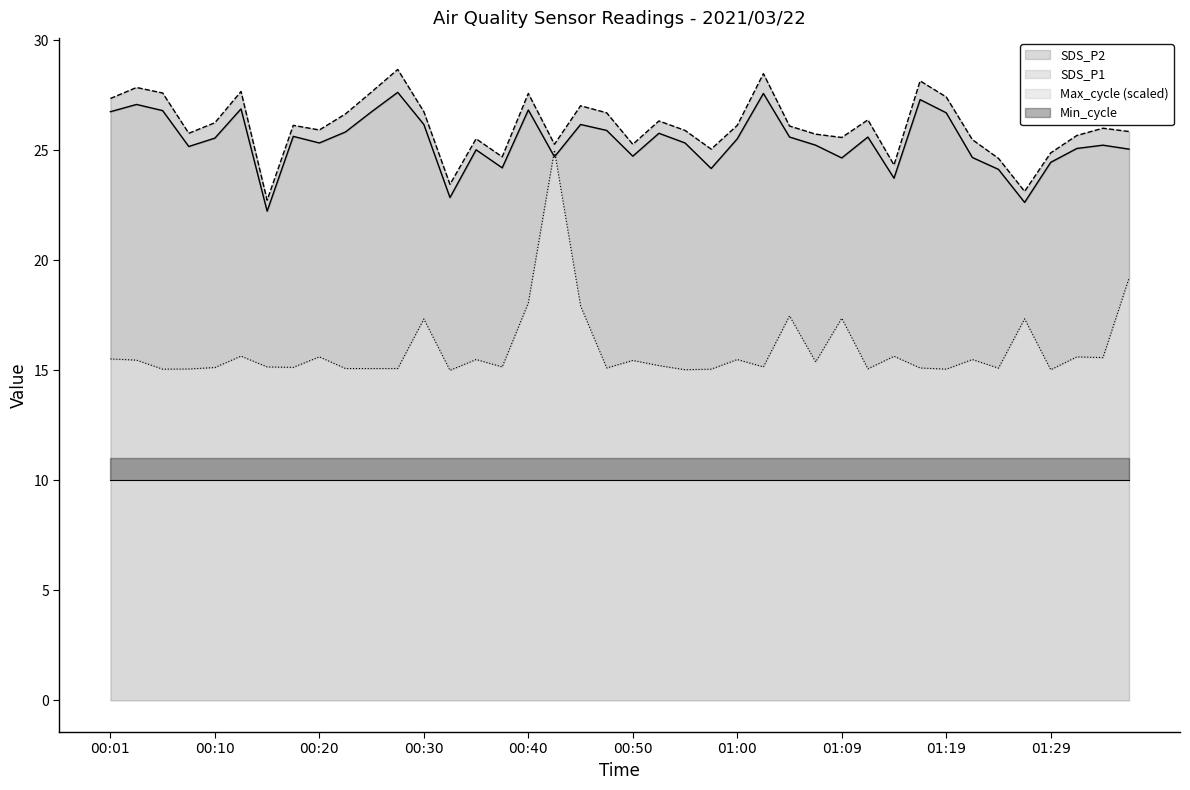

Does the chart display data point markers on the line(s)?

No